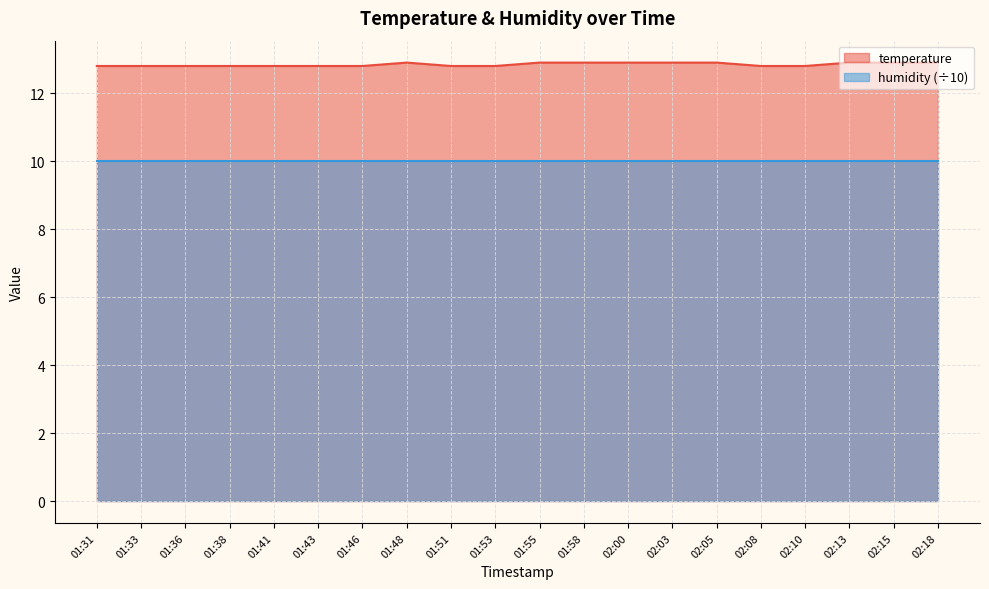

What is the average value?

12.8